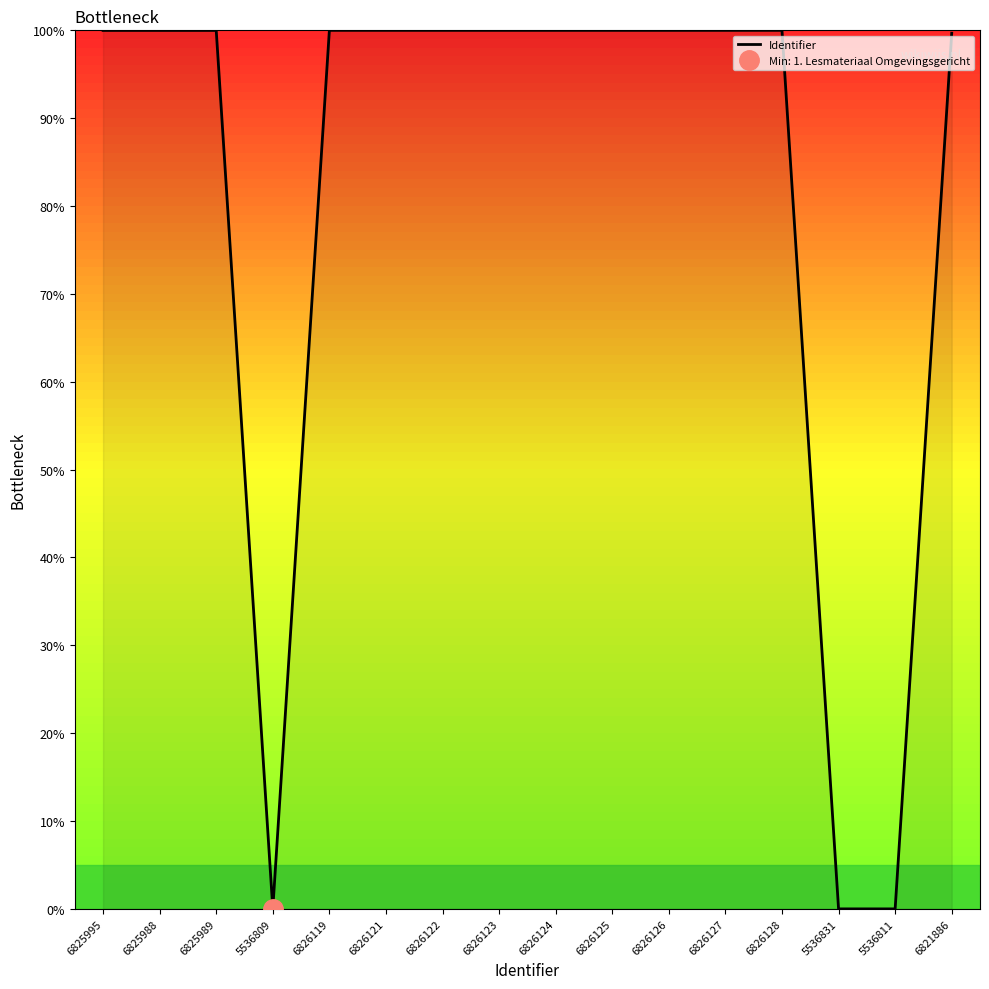

What is the sum of all values?

1299.6